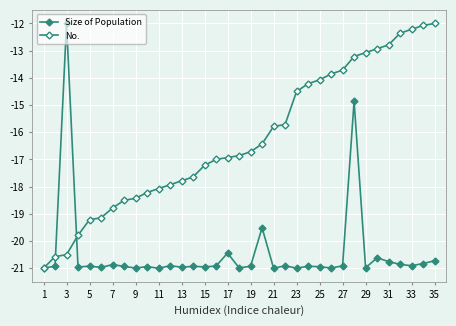

How many series are shown in this chart?

2